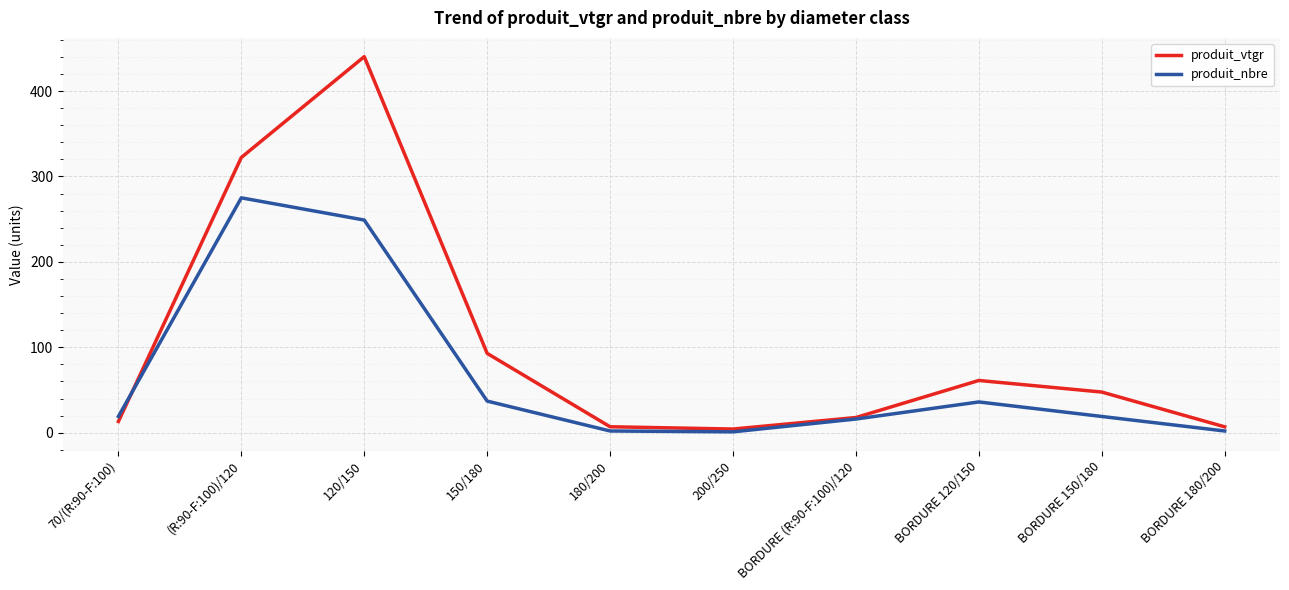

Where is produit_vtgr nearest to the value 222?

(R:90-F:100)/120